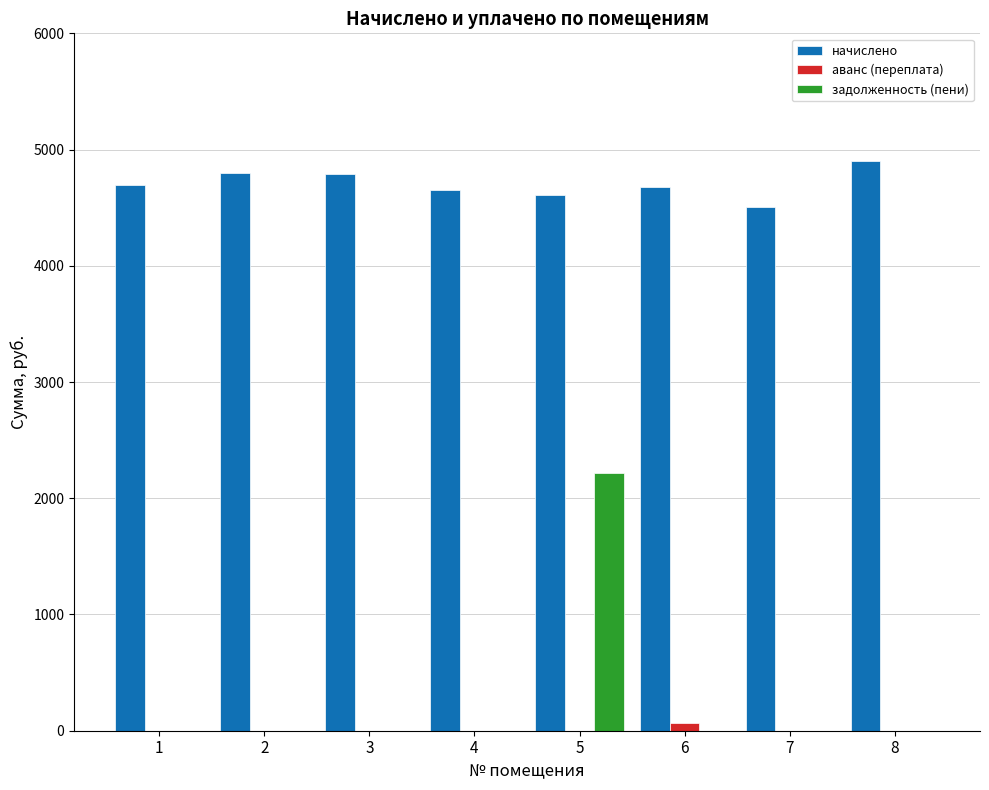

True or false: аванс (переплата) has a value of 0.0 at 8.

True